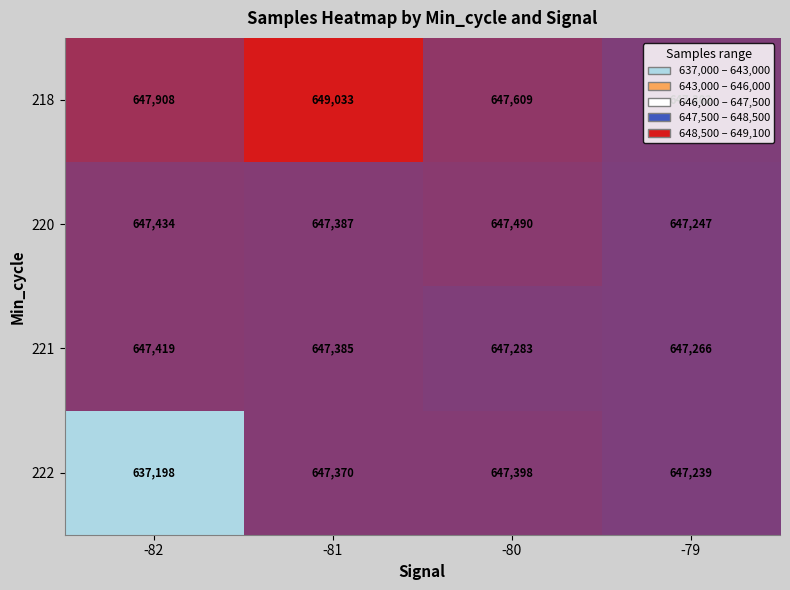

What is the sum of all 222 values?

2579205